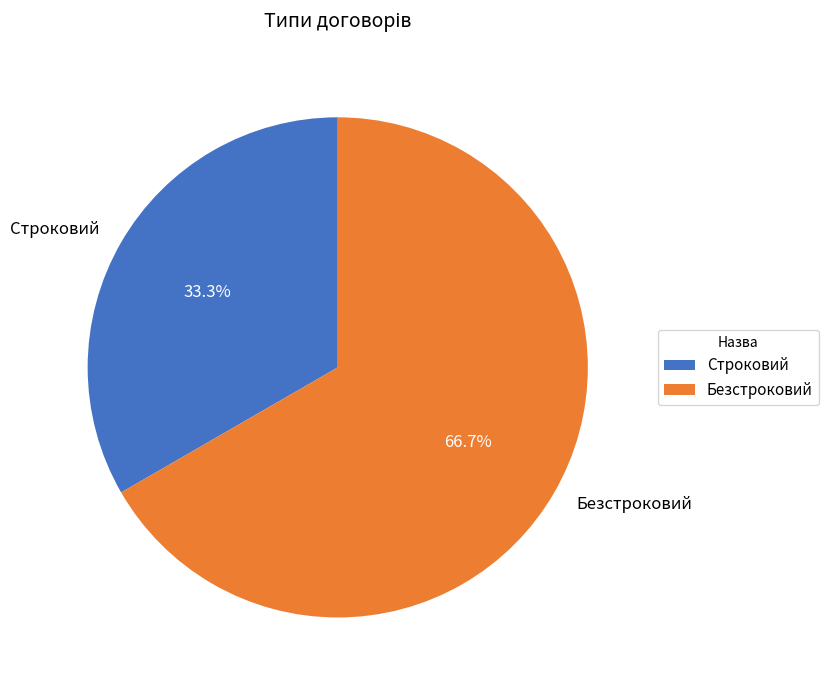

Is it true that Строковий is 28% of the pie?

False